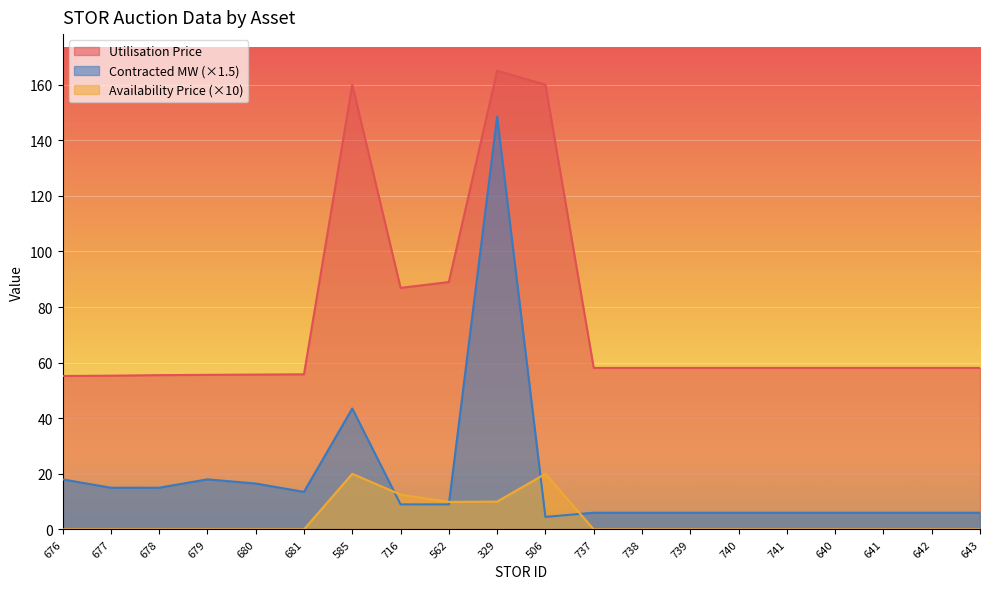

What is the label of the 7th point from the right?

739